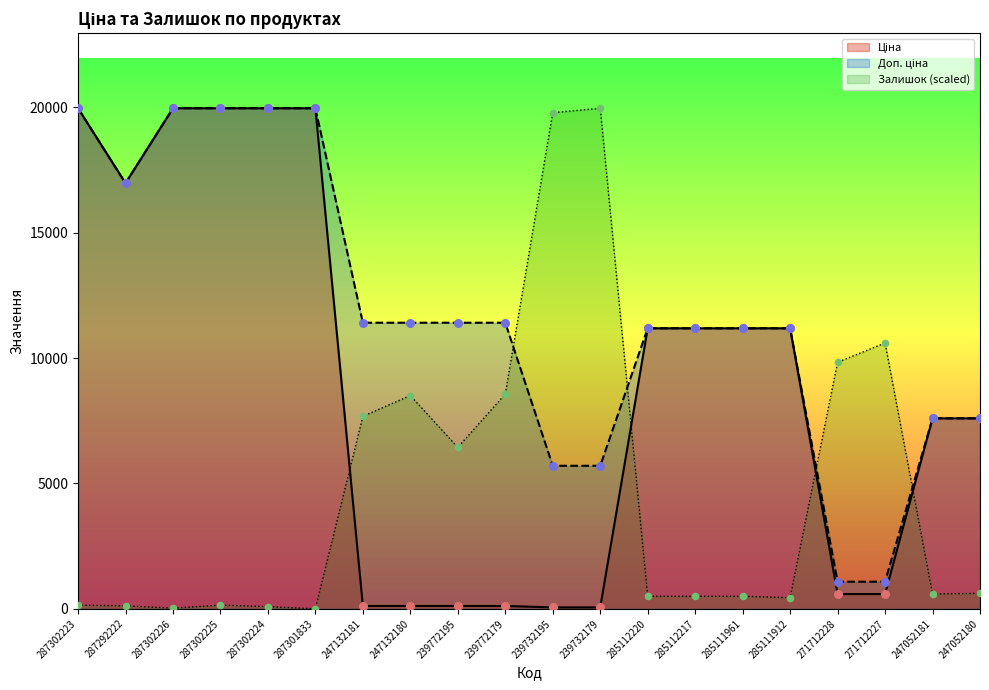

Which series has the largest Y range (max minus min)?

Залишок